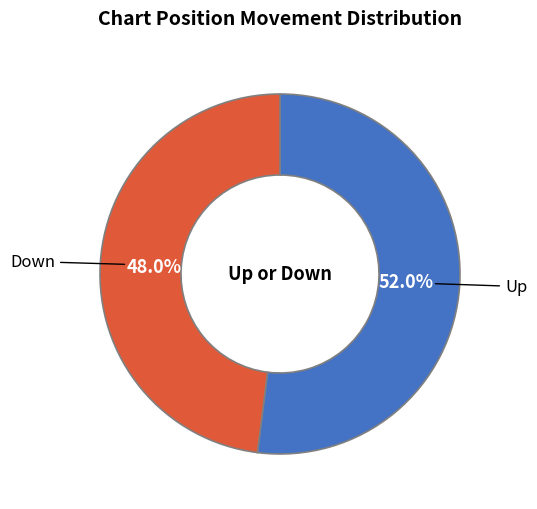

To the nearest percent, what is the difference between the largest and smallest slice percentages?

4%